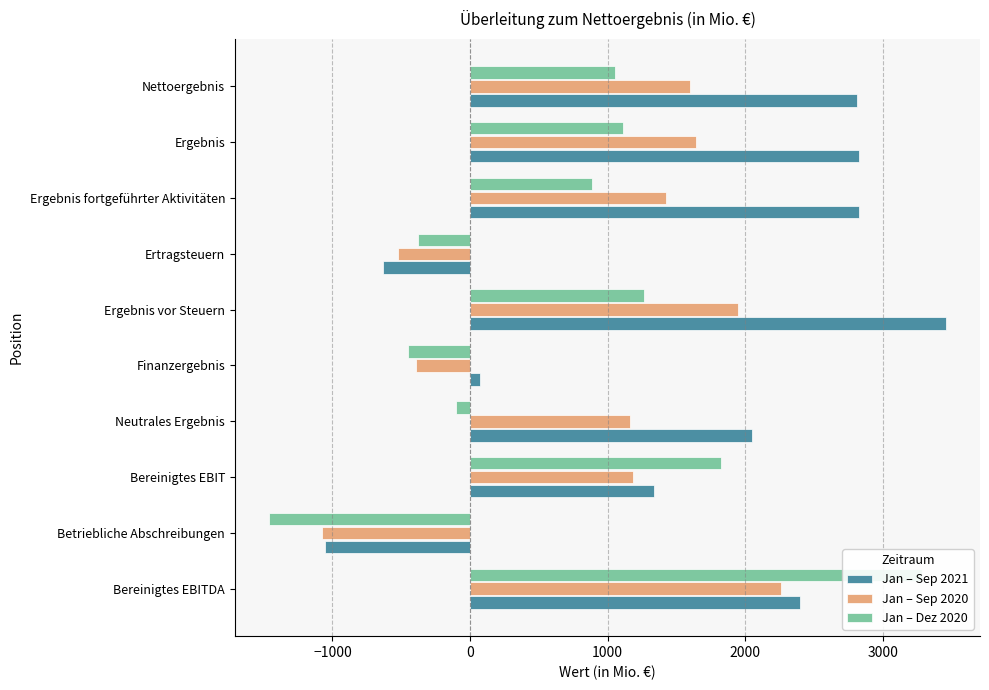

How many groups of bars are there?

10